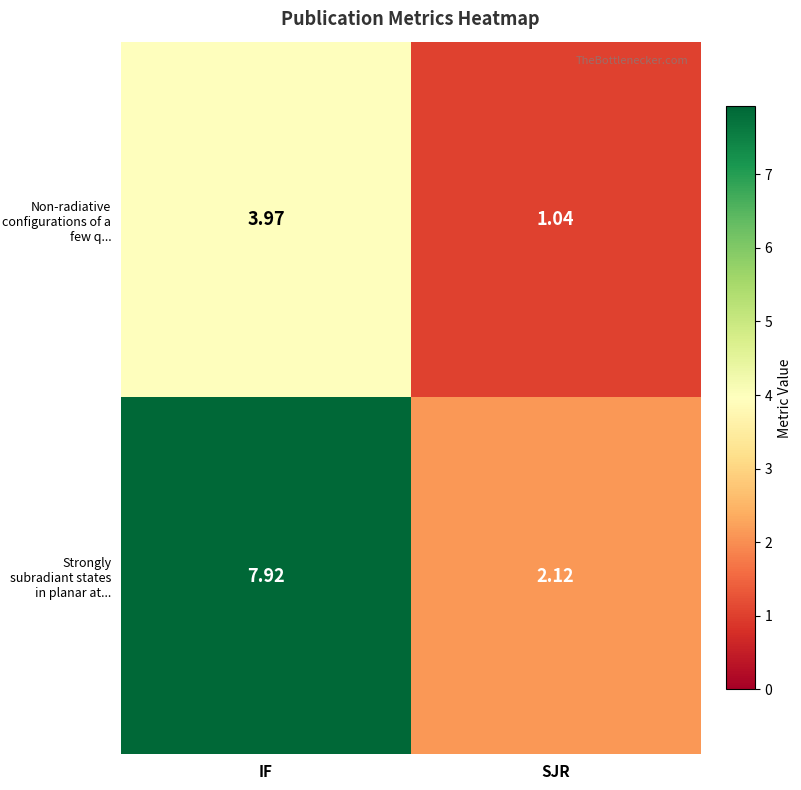

At which label is Non-radiative configurations of a few q... closest to 2?

SJR